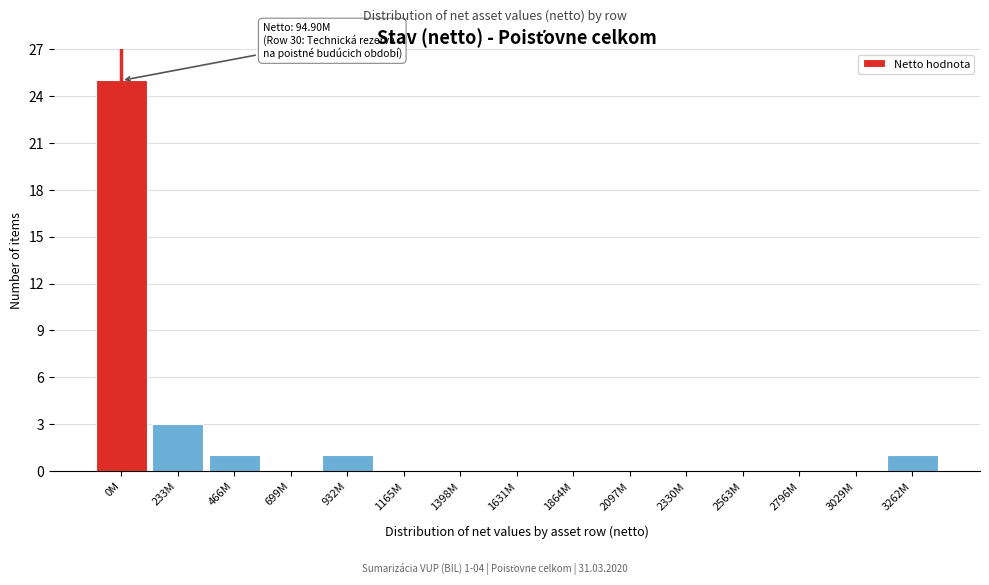

Which category has the highest value across all series?

0M